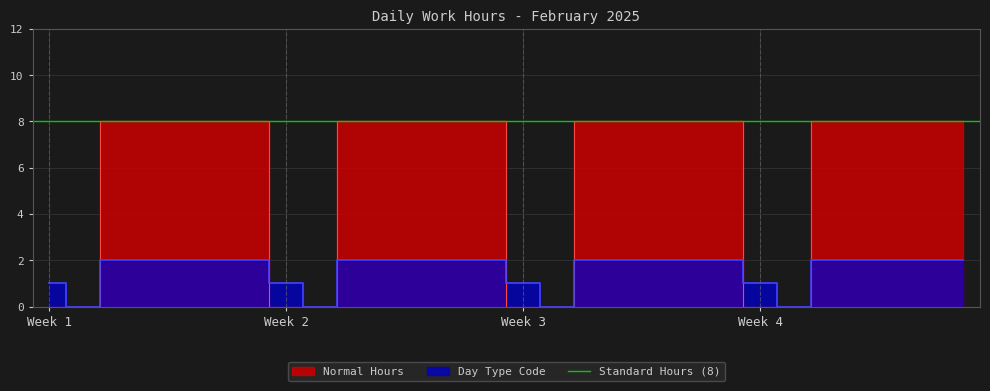

How many positive values does the Normal Hours series have?

20